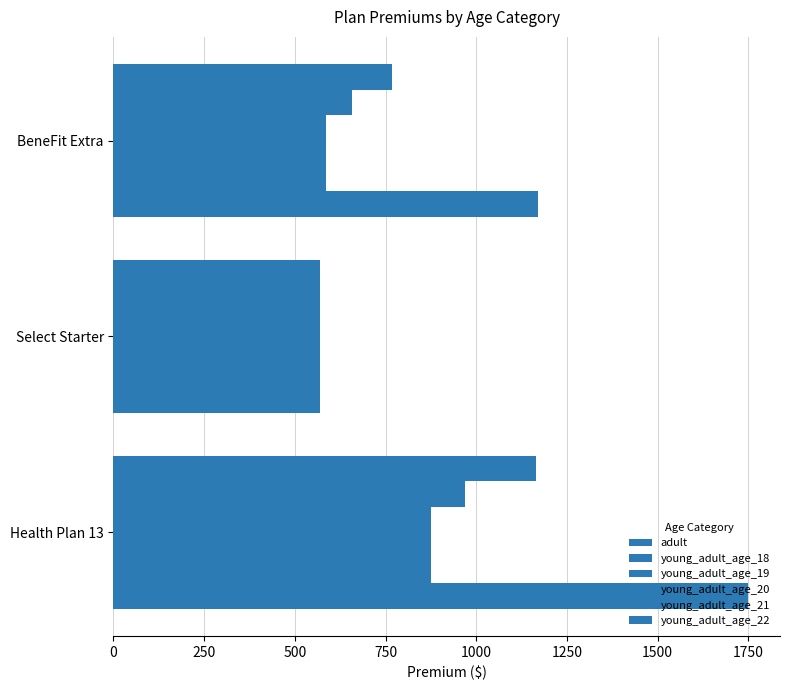

How many distinct data groups are displayed?

6